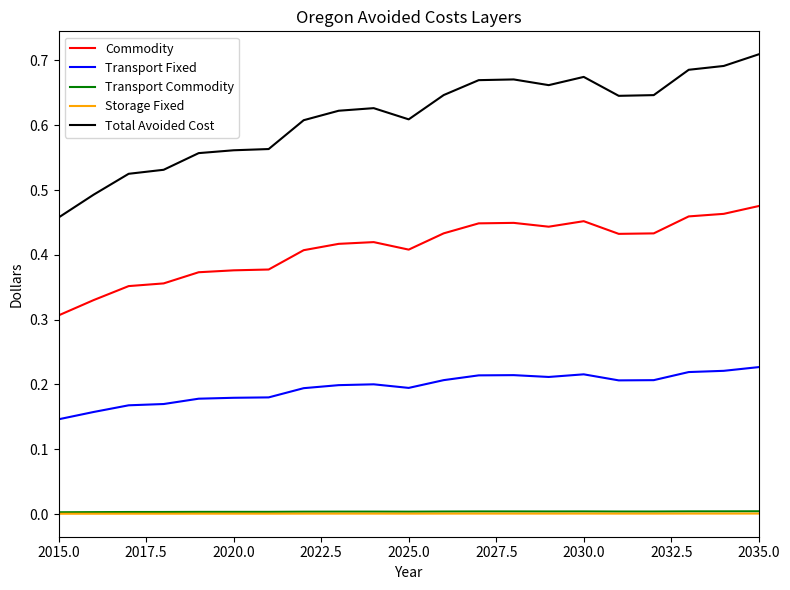

Which series has the largest range (max minus min)?

Total Avoided Cost